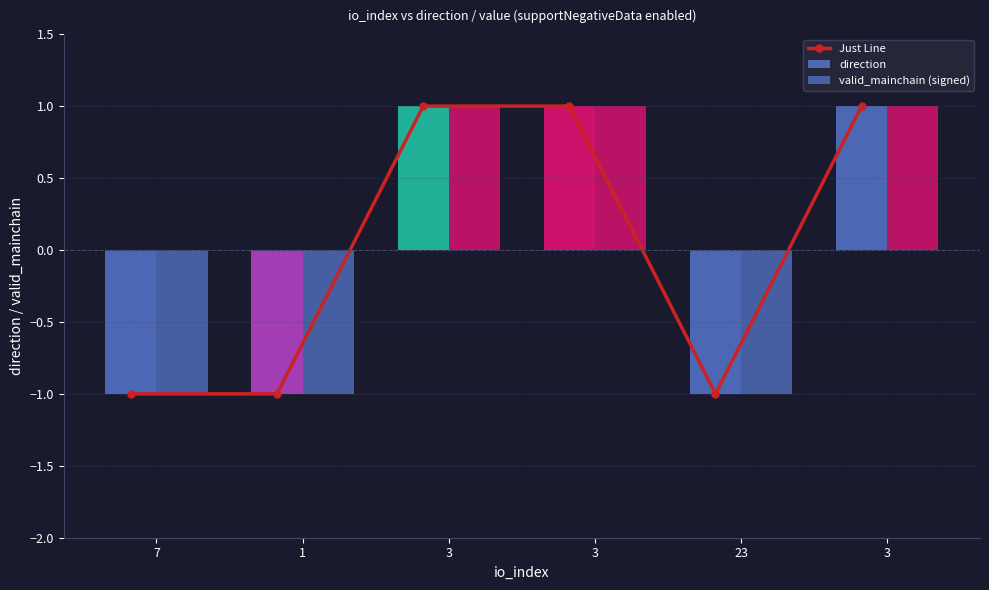

How many groups of bars are there?

6